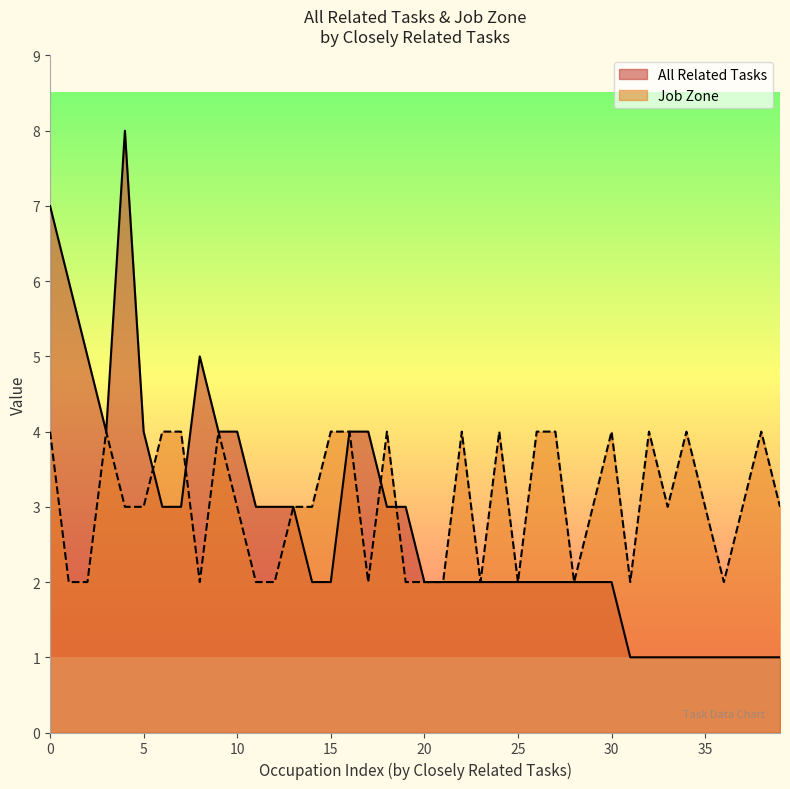

What is the approximate value of All Related Tasks at 35?

1